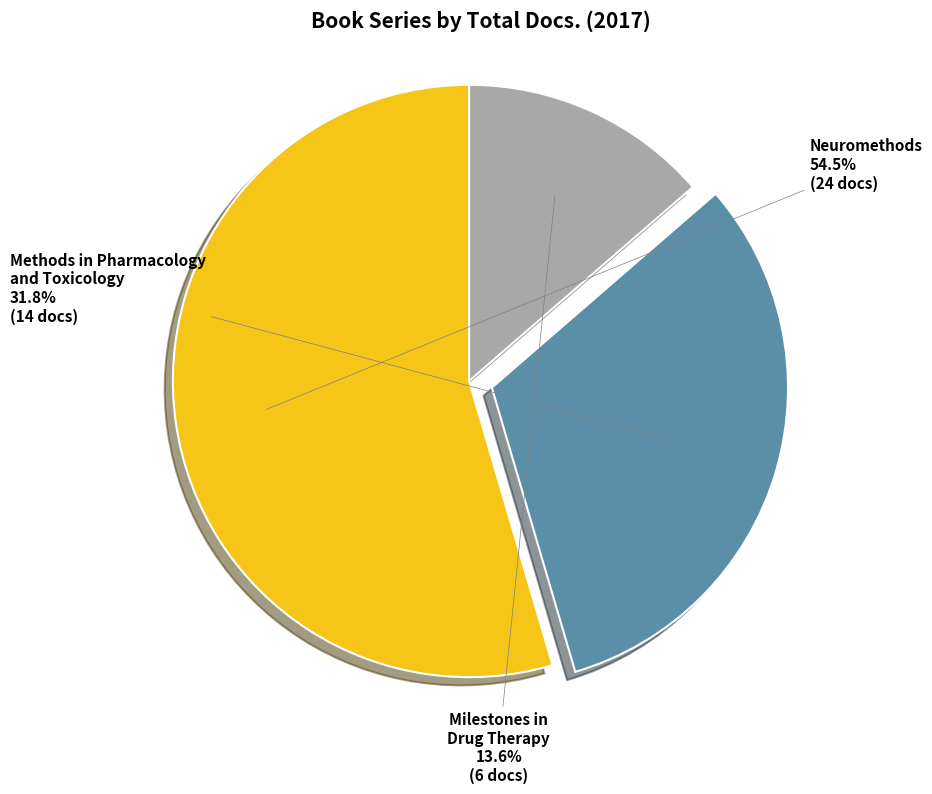

Between Milestones in Drug Therapy and Methods in Pharmacology and Toxicology, which is larger?

Methods in Pharmacology and Toxicology